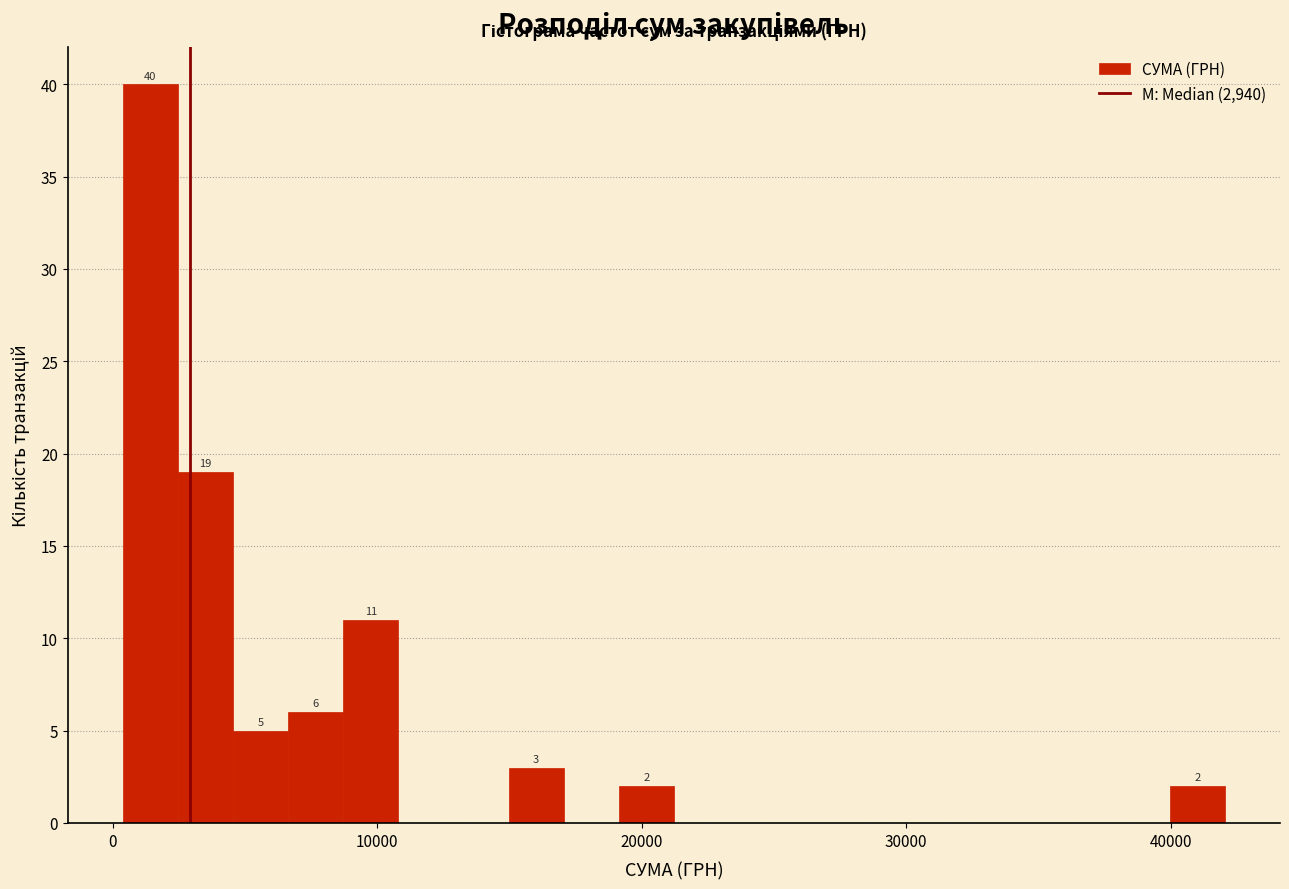

Around what value on the x-axis is the tallest bar? Give the approximate position of its centre, as read against the axis.

1000